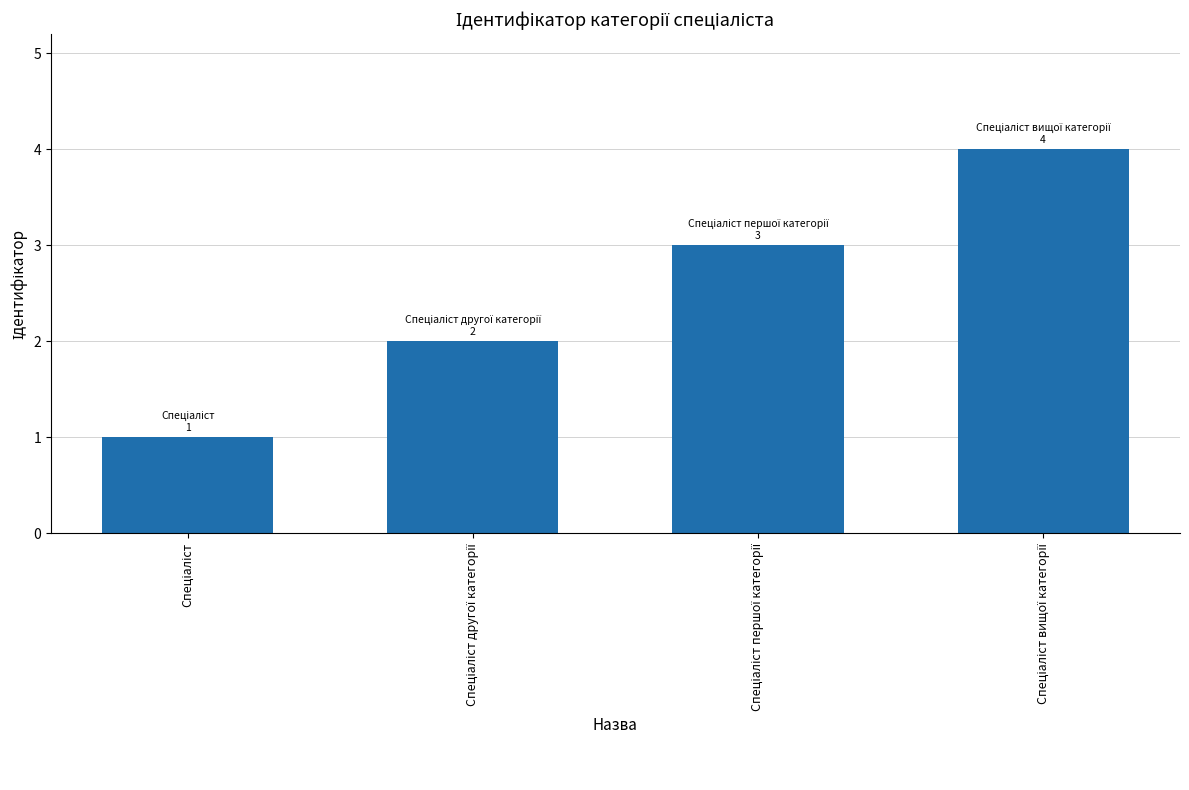

What is the sum of all values?

10